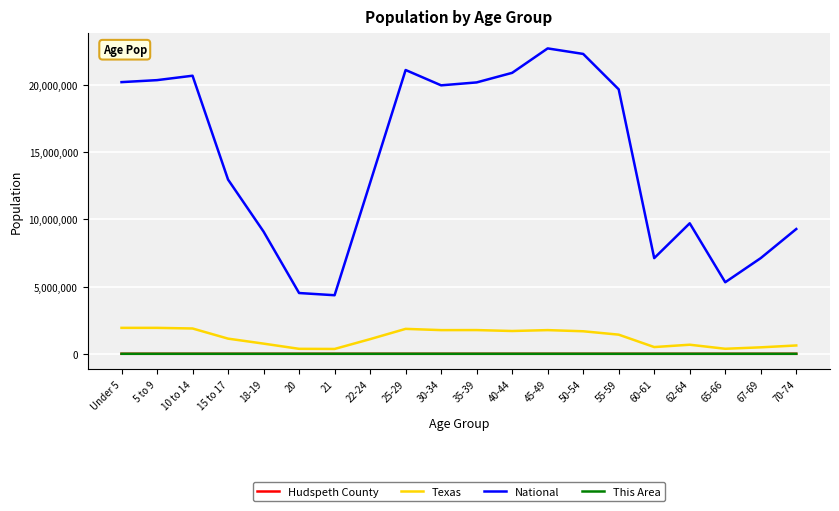

Is this an area chart (filled region under the line)?

No